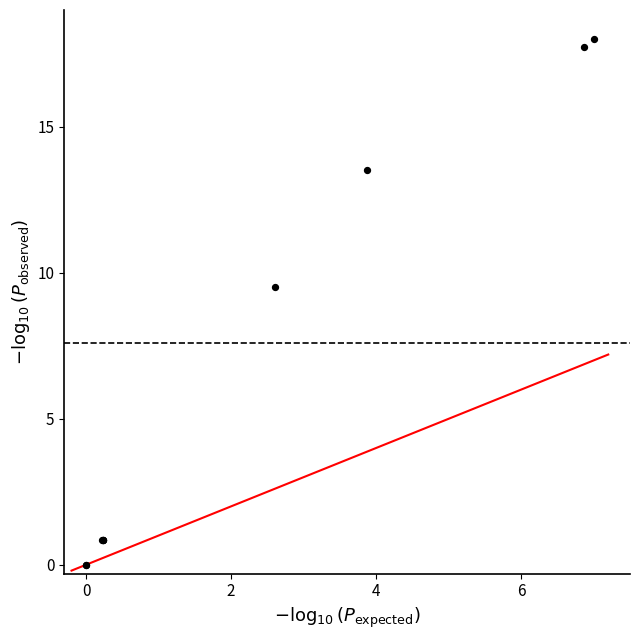

What Y value in the scatter plot is closest to 9?

9.5